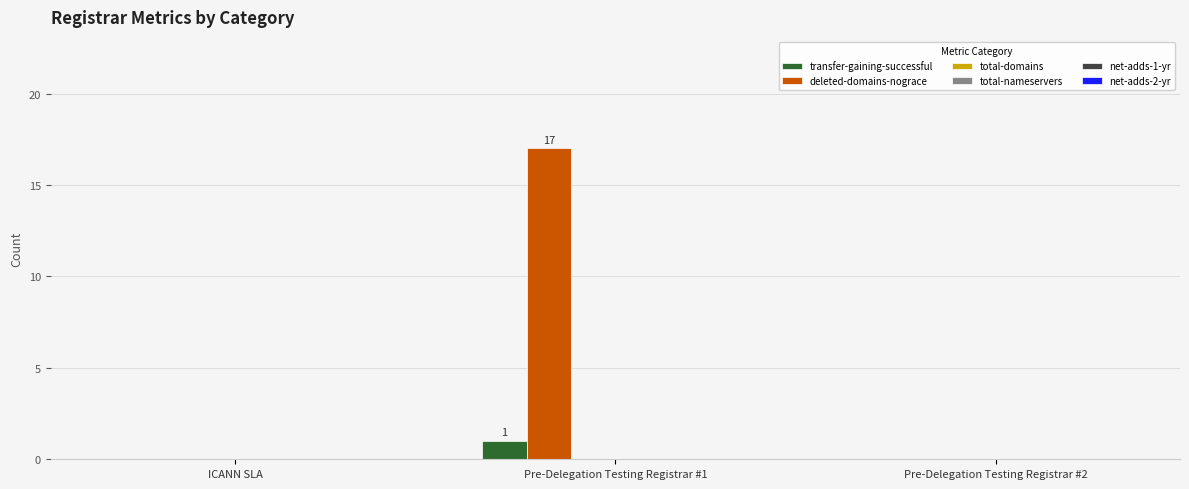

How many categories are shown in the chart?

3